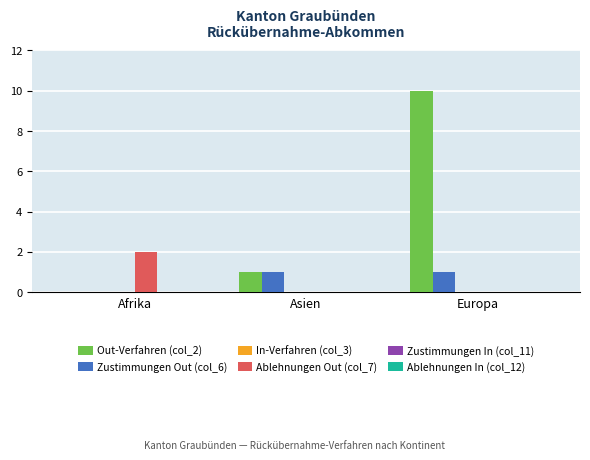

Which series has the largest total across all categories?

Out-Verfahren (col_2)